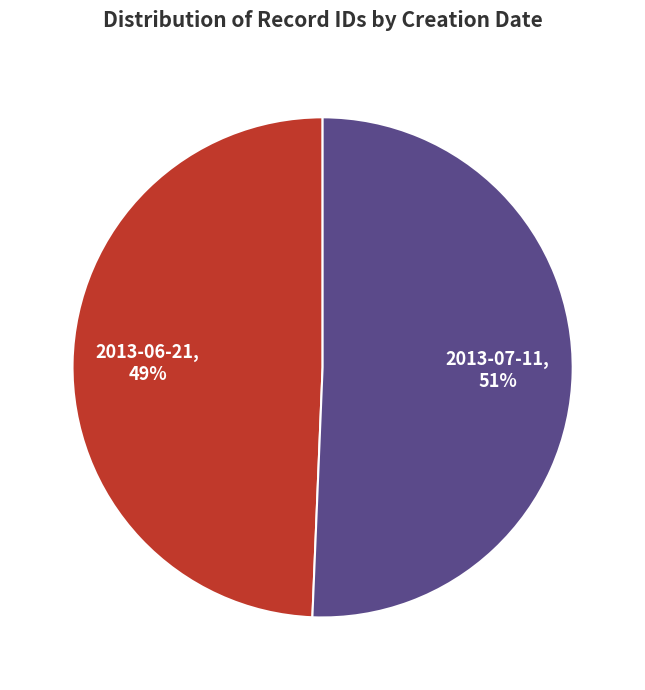

Which slice is the smallest?

2013-06-21